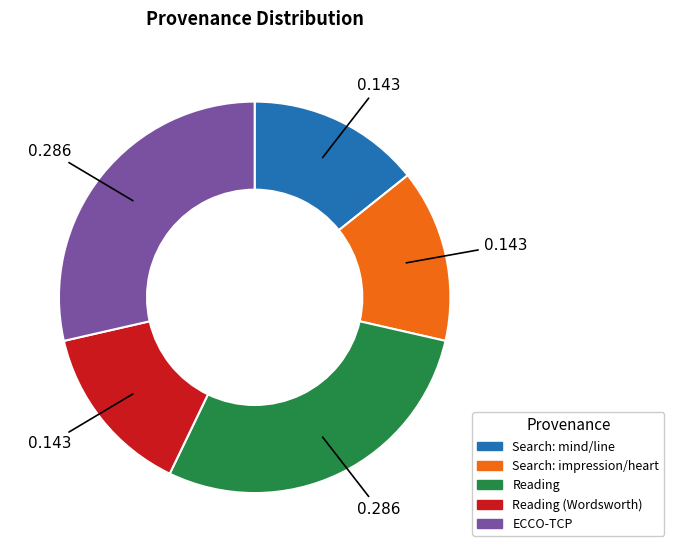

Does Search: impression/heart represent more than half of the total?

No